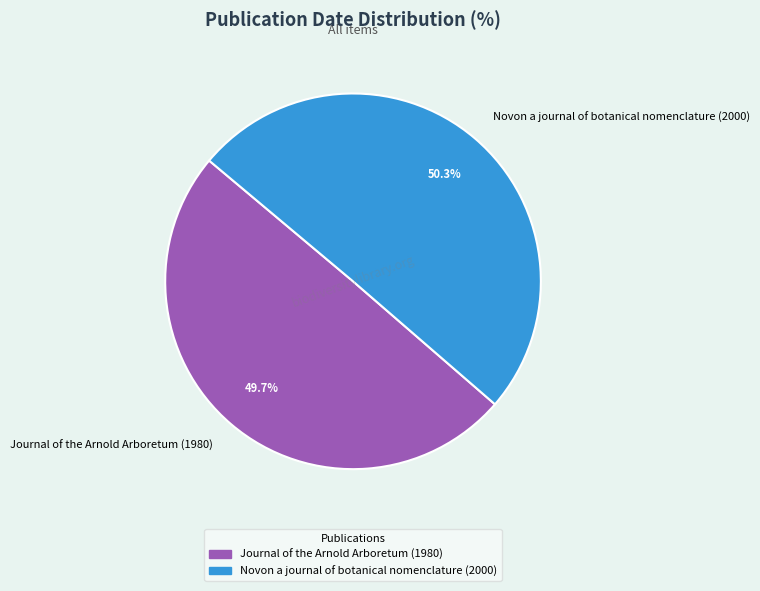

Rank the categories by value from lowest to highest.

Journal of the Arnold Arboretum (1980), Novon a journal of botanical nomenclature (2000)